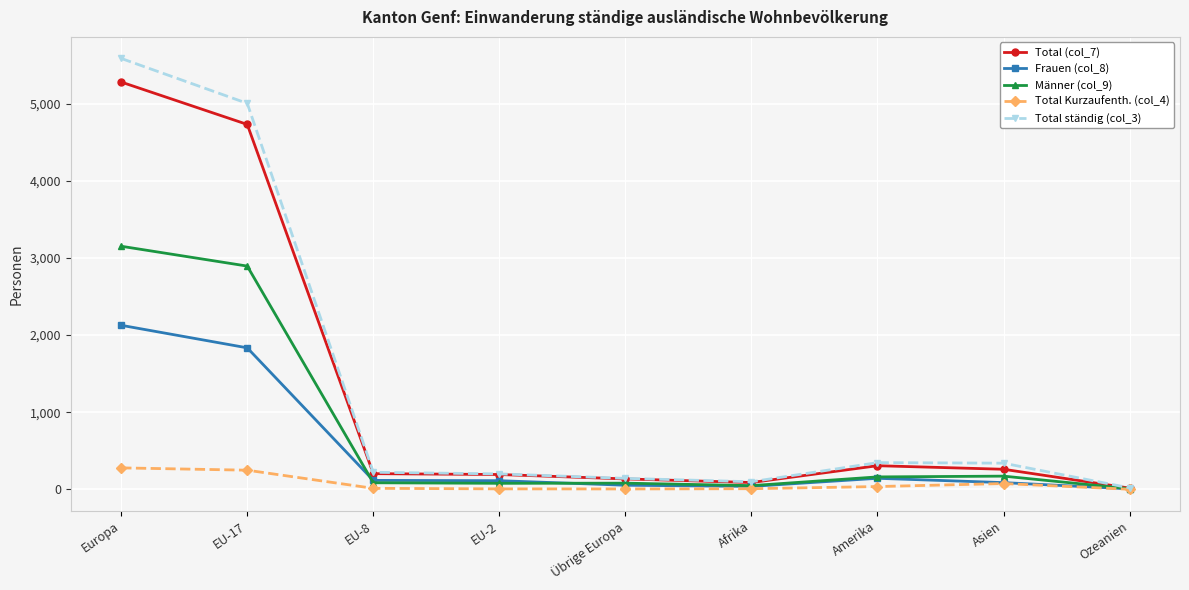

Rank the series by their maximum value, from highest to lowest.

Total ständig (col_3), Total (col_7), Männer (col_9), Frauen (col_8), Total Kurzaufenth. (col_4)